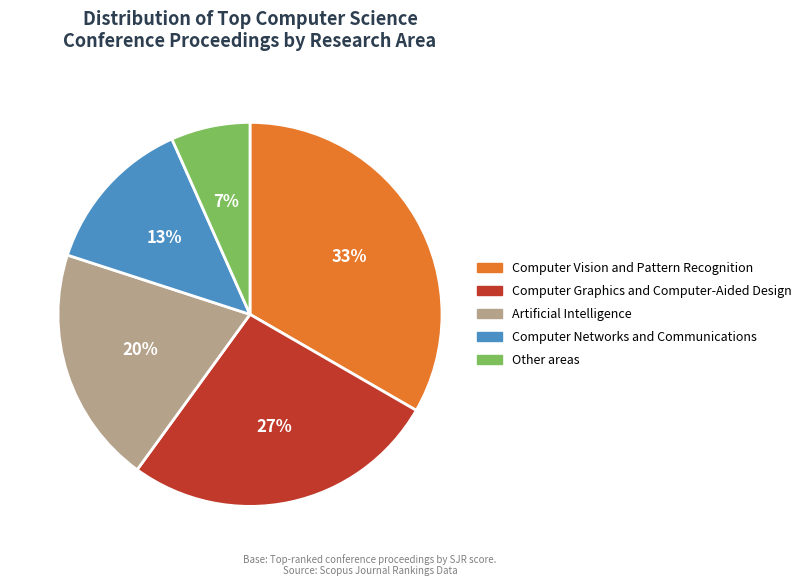

To the nearest percent, what is the average slice percentage?

20%